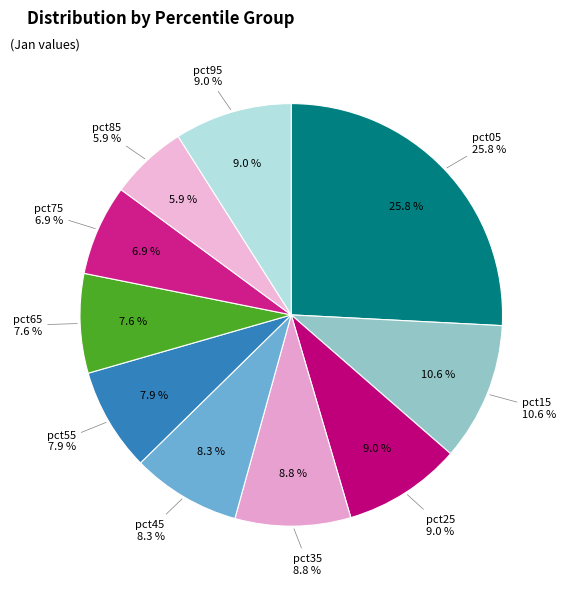

Which slice is the largest?

pct05